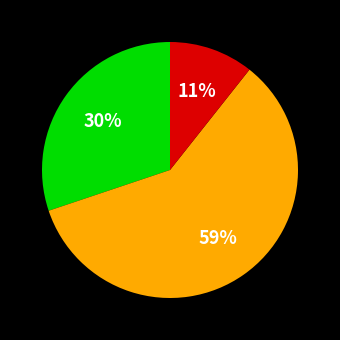

Does any single category account for the majority?

Yes